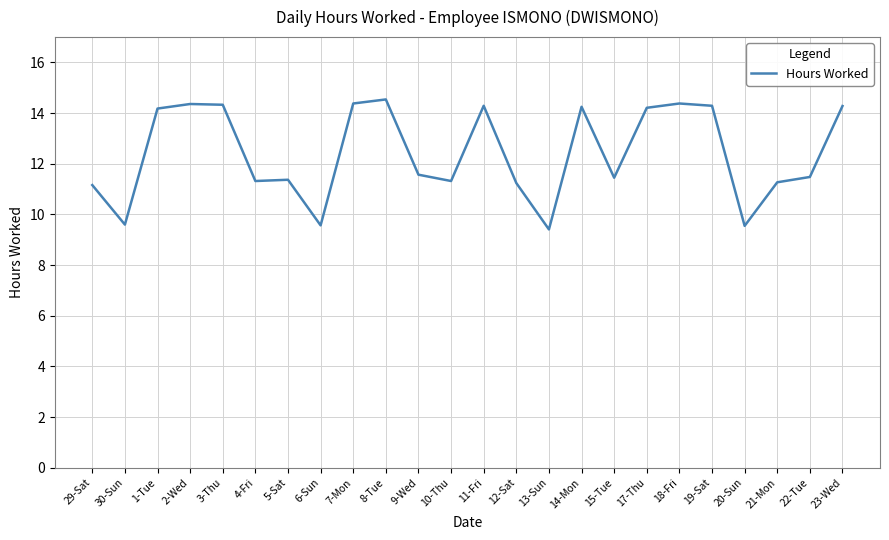

True or false: the data shows 11.5 at 22-Tue.

True